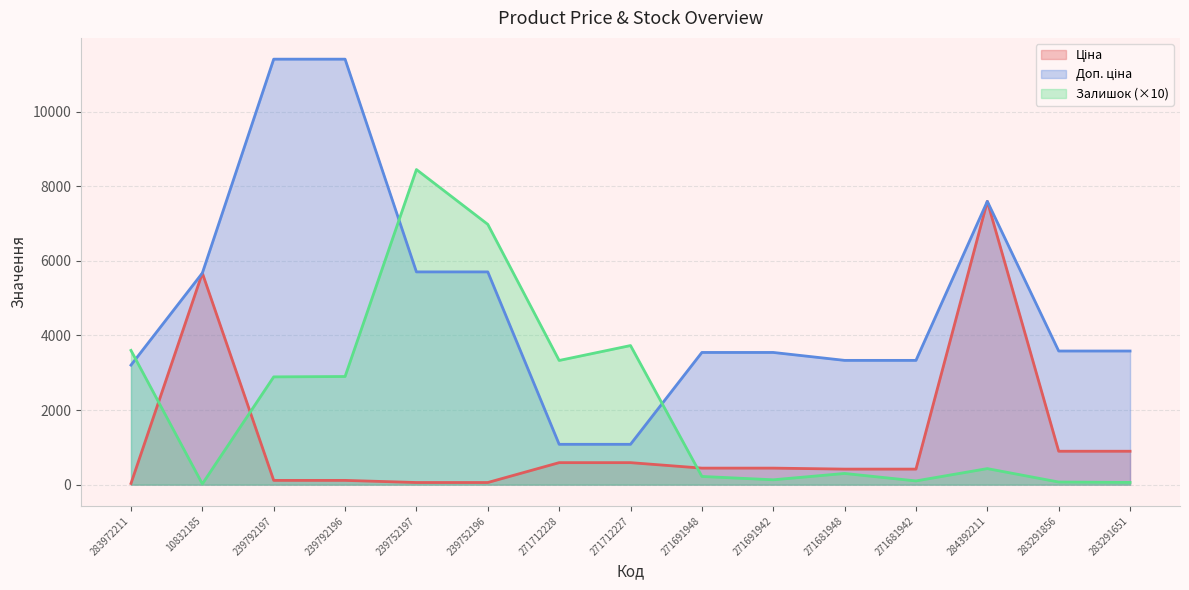

What position from the left is 239752197?

5